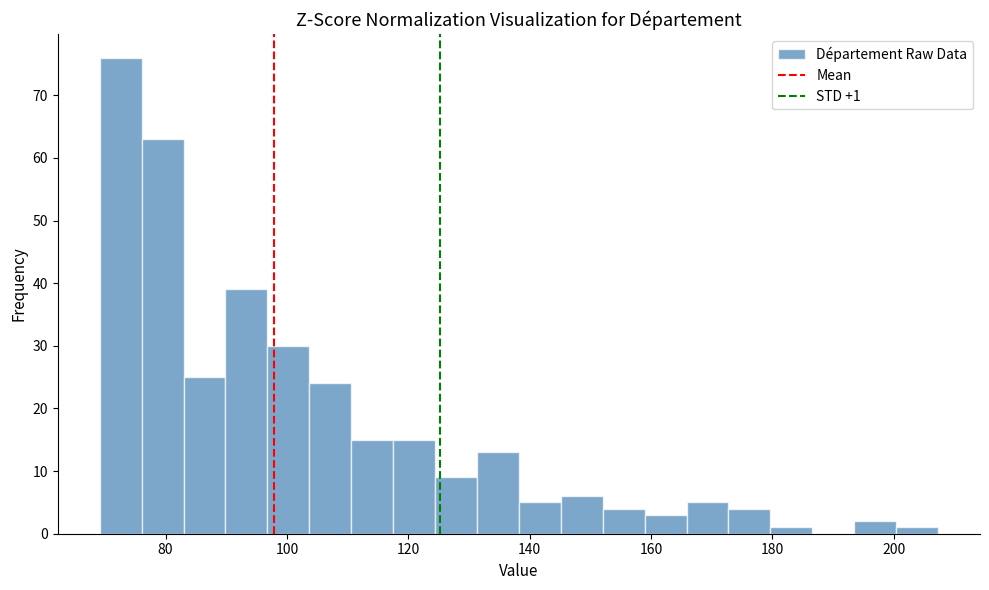

Read against the x-axis, roughly where is the centre of the tallest bar?

72